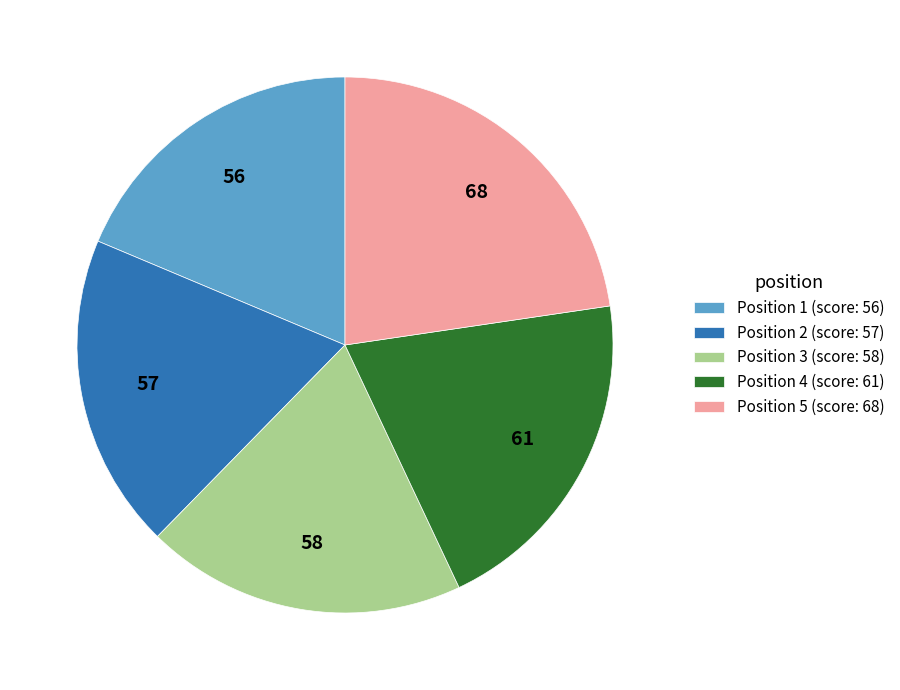

Do Position 2 (score: 57) and Position 1 (score: 56) together represent more than half of the pie?

No